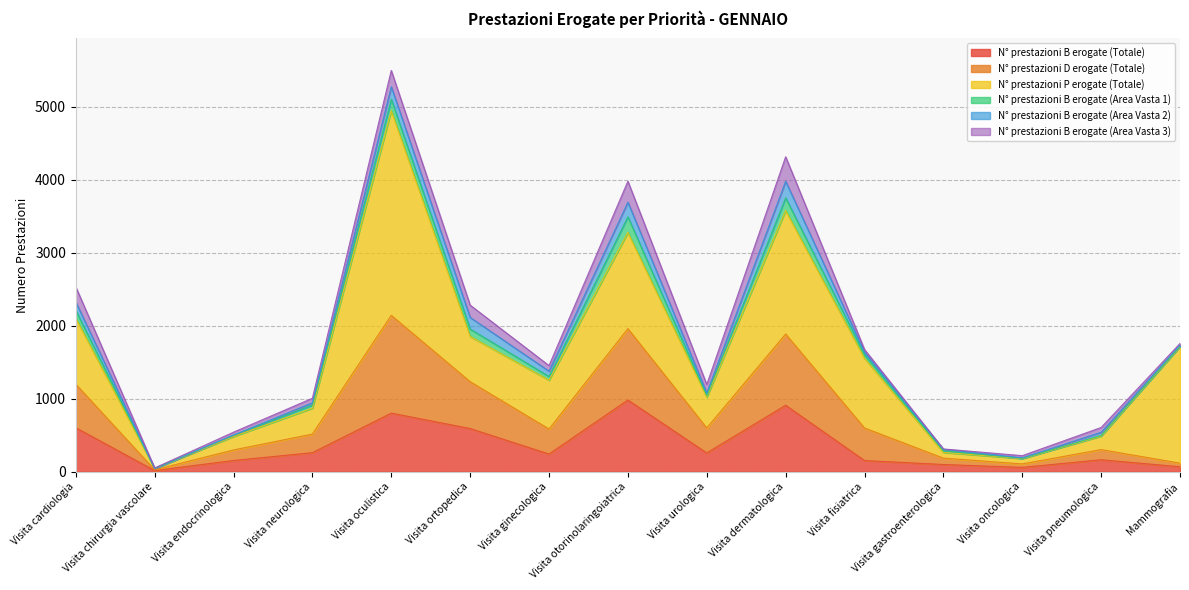

What is the maximum value shown in the chart?

2806